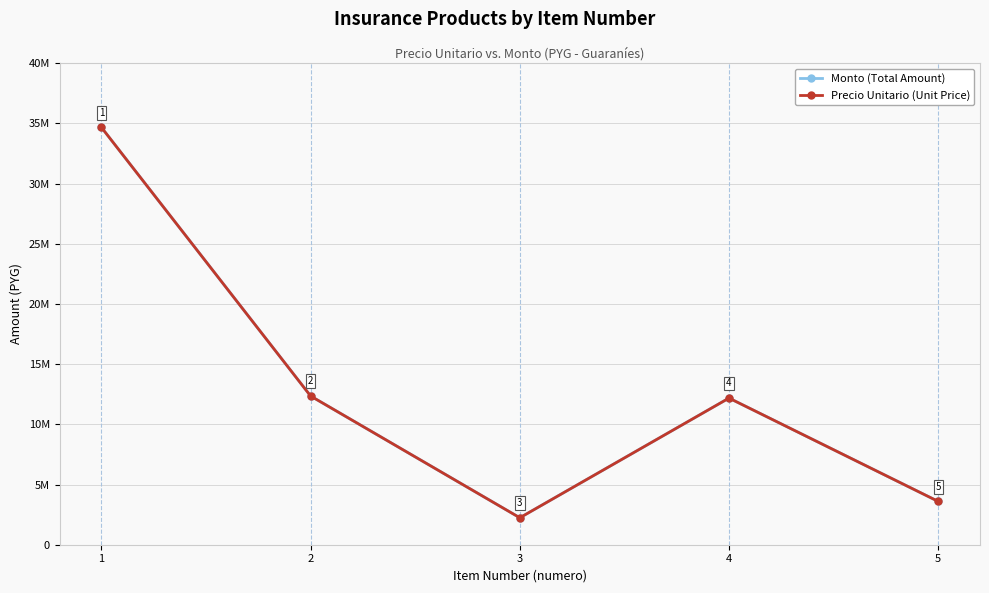

Does the chart have visible grid lines?

Yes